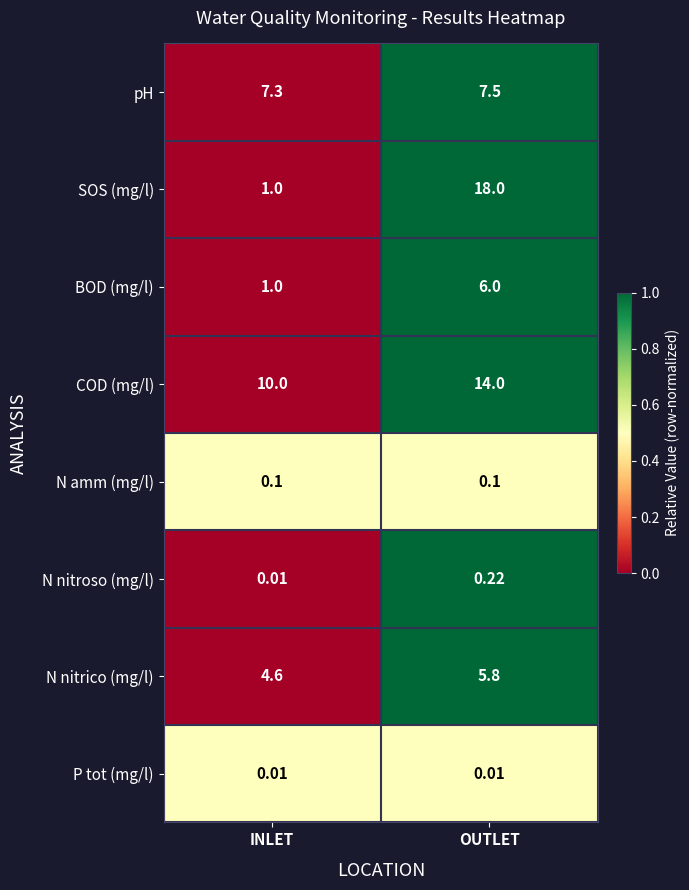

At which label does COD (mg/l) reach its peak?

OUTLET